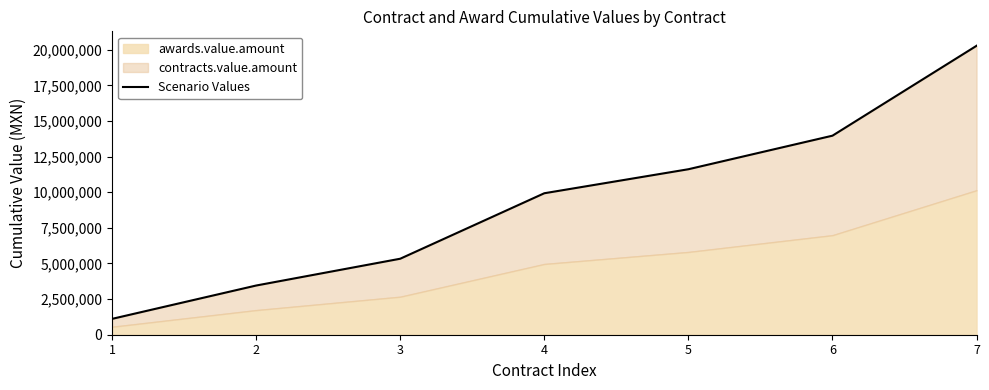

Where does the data first go above 9926193?

4